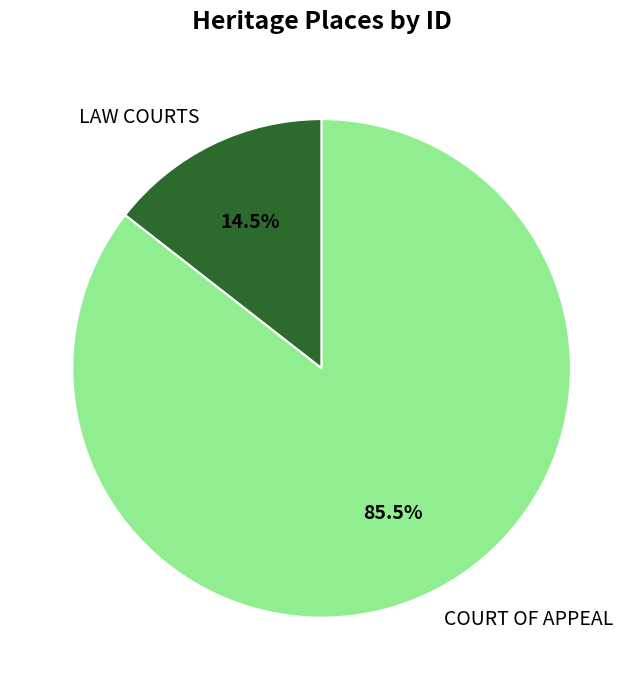

What is the ratio of the value at COURT OF APPEAL to the value at LAW COURTS?

5.9